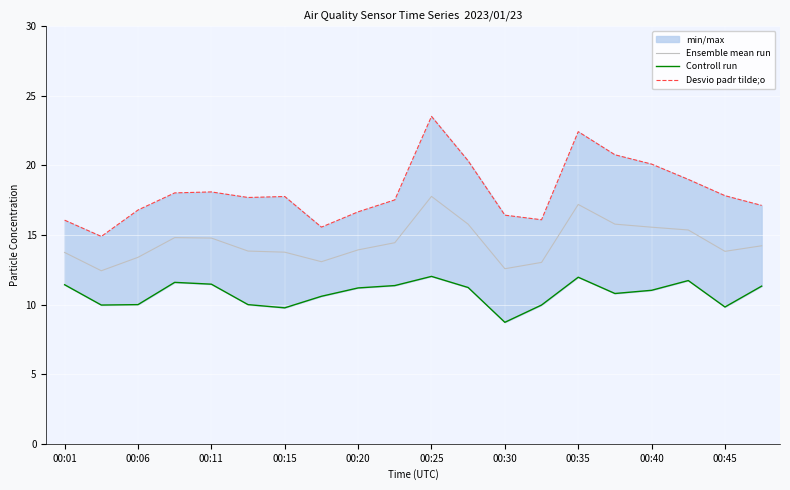

How many values in the Desvio padr tilde;o series are below 17?

7